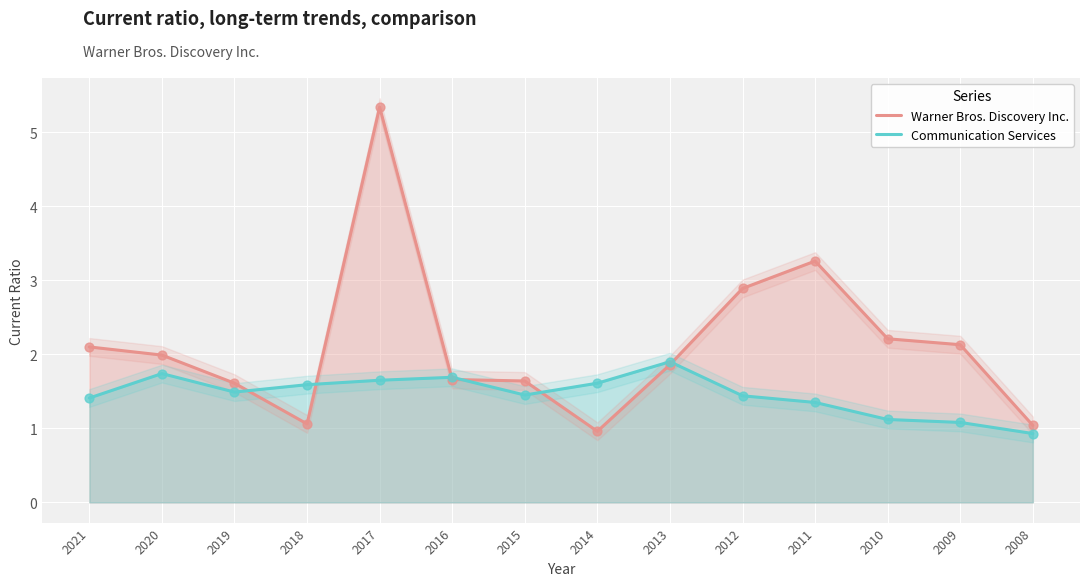

Which series contains the highest Y value?

Warner Bros. Discovery Inc.